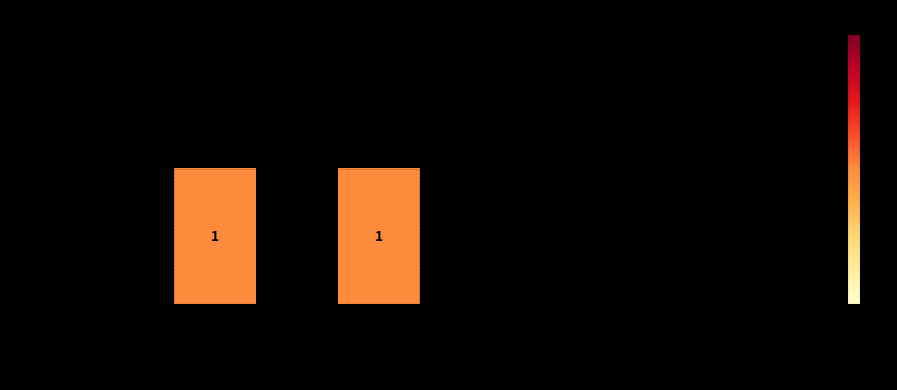

Rank the series at 著作2017 from lowest to highest value.

大野 恭秀, 永瀬 雅夫